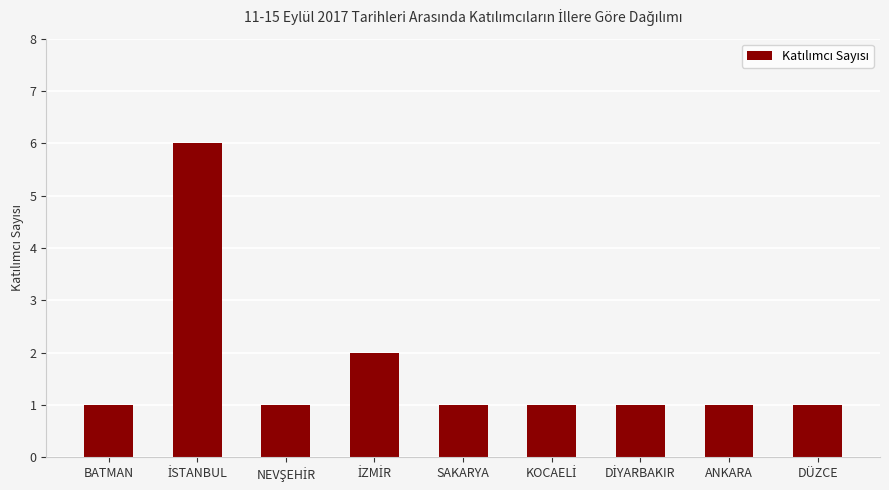

What is the sum of all values?

15